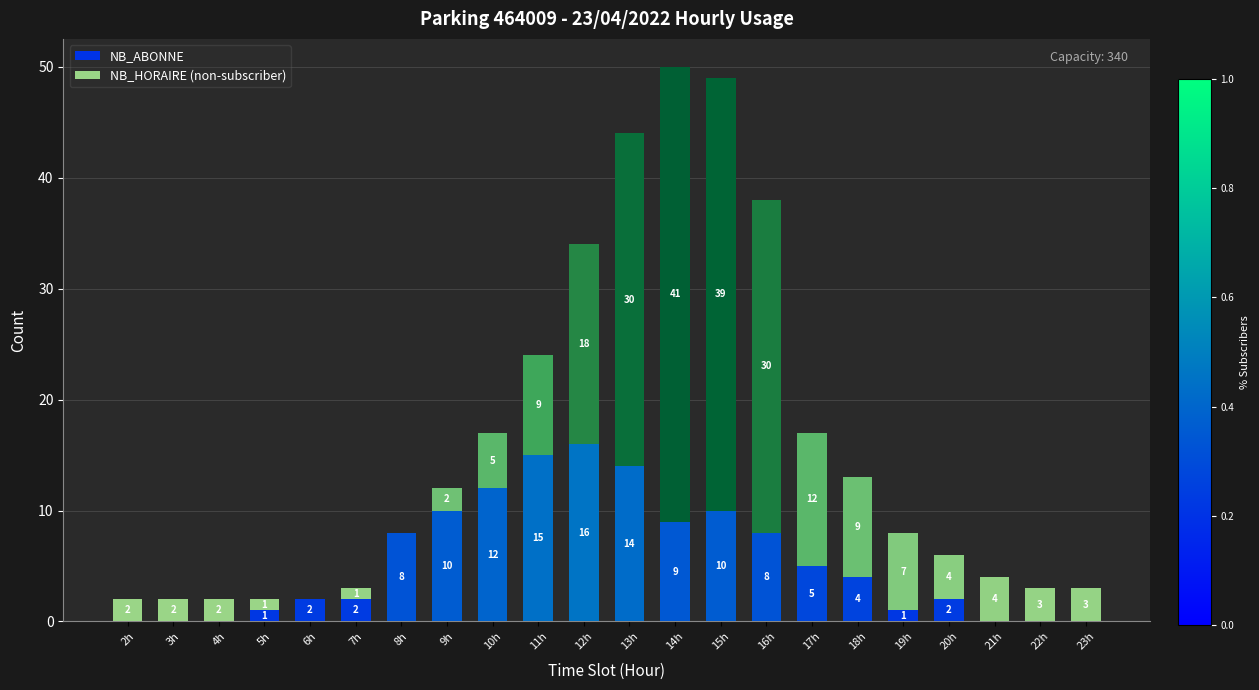

At which label does NB_ABONNE first exceed 4?

8h